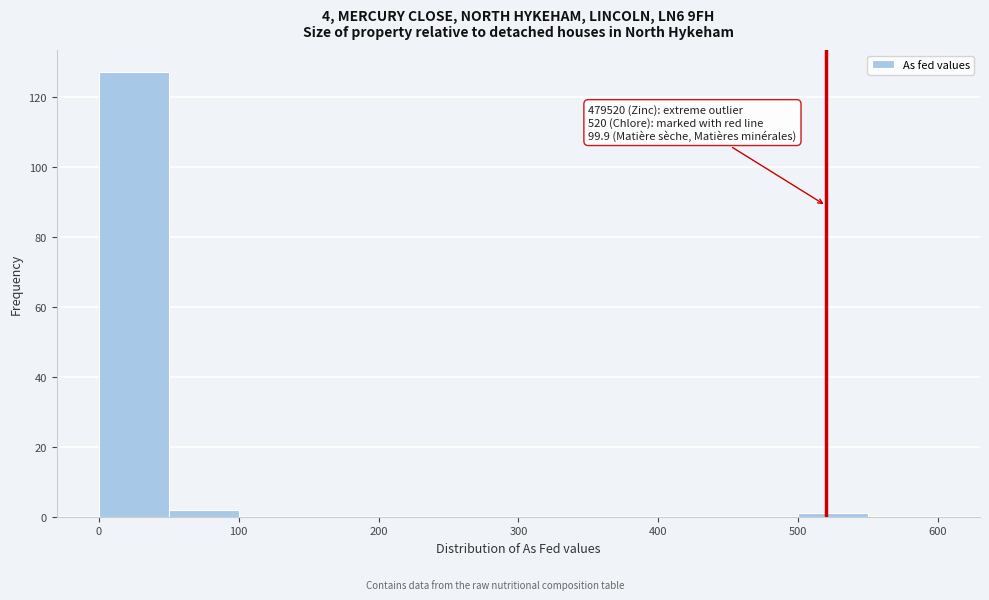

Which range on the x-axis has the tallest bar?

0 to 50